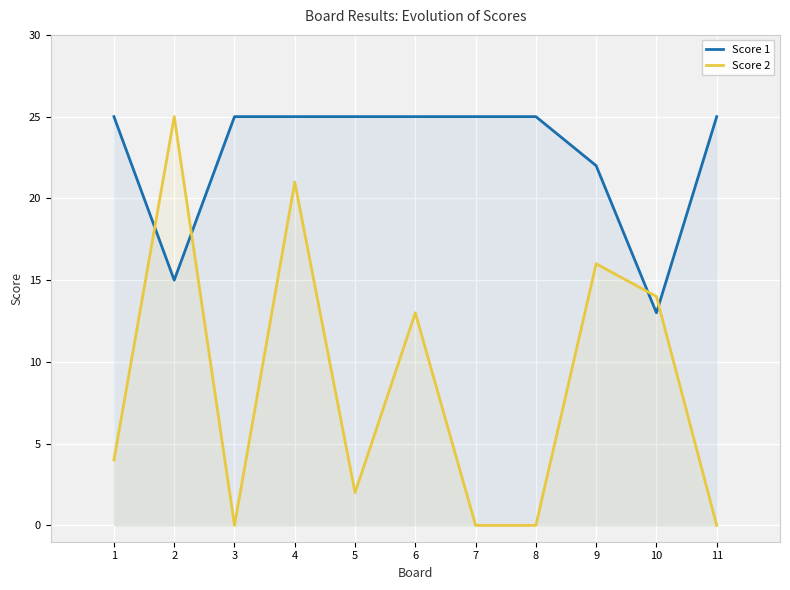

The value of Score 2 at 2 is 5. True or false?

False